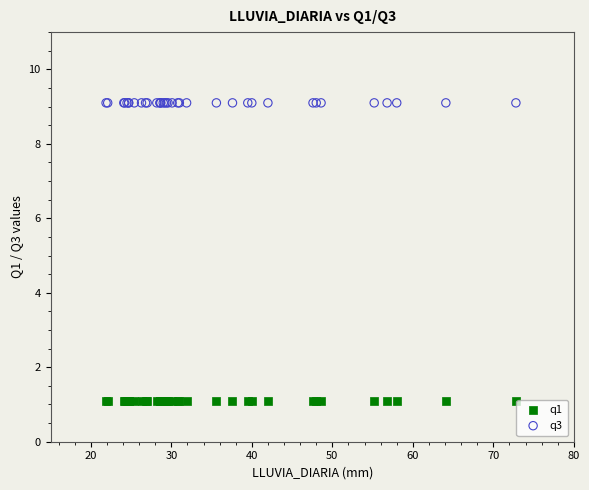

Which series reaches the minimum Y coordinate?

q1